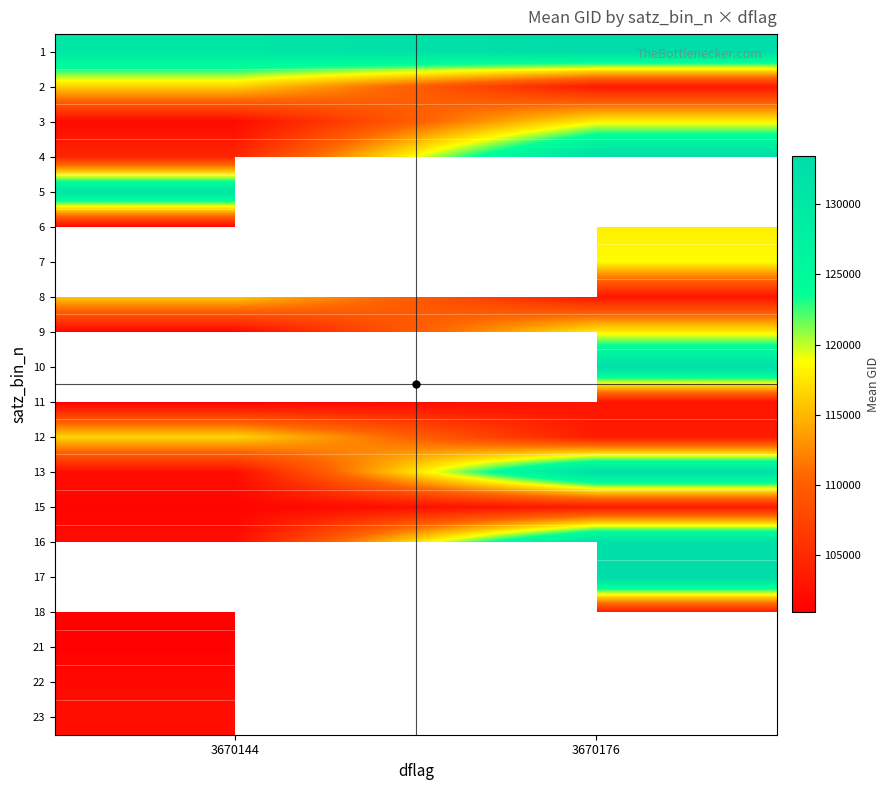

At which category does the chart reach its minimum across all series?

3670144